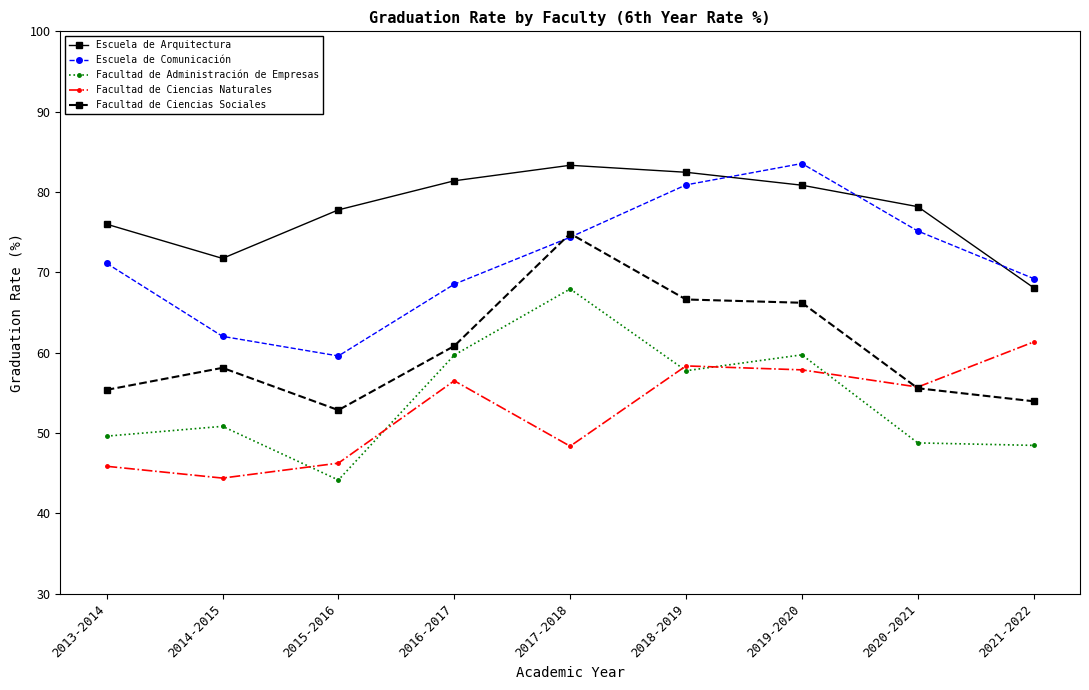

What position from the left is 2020-2021?

8